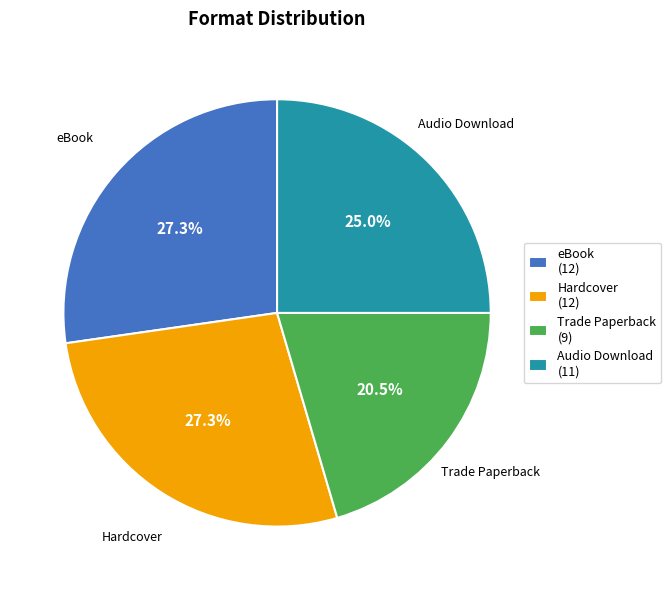

Combined, what portion of the pie is Audio Download and Trade Paperback?

45.5%